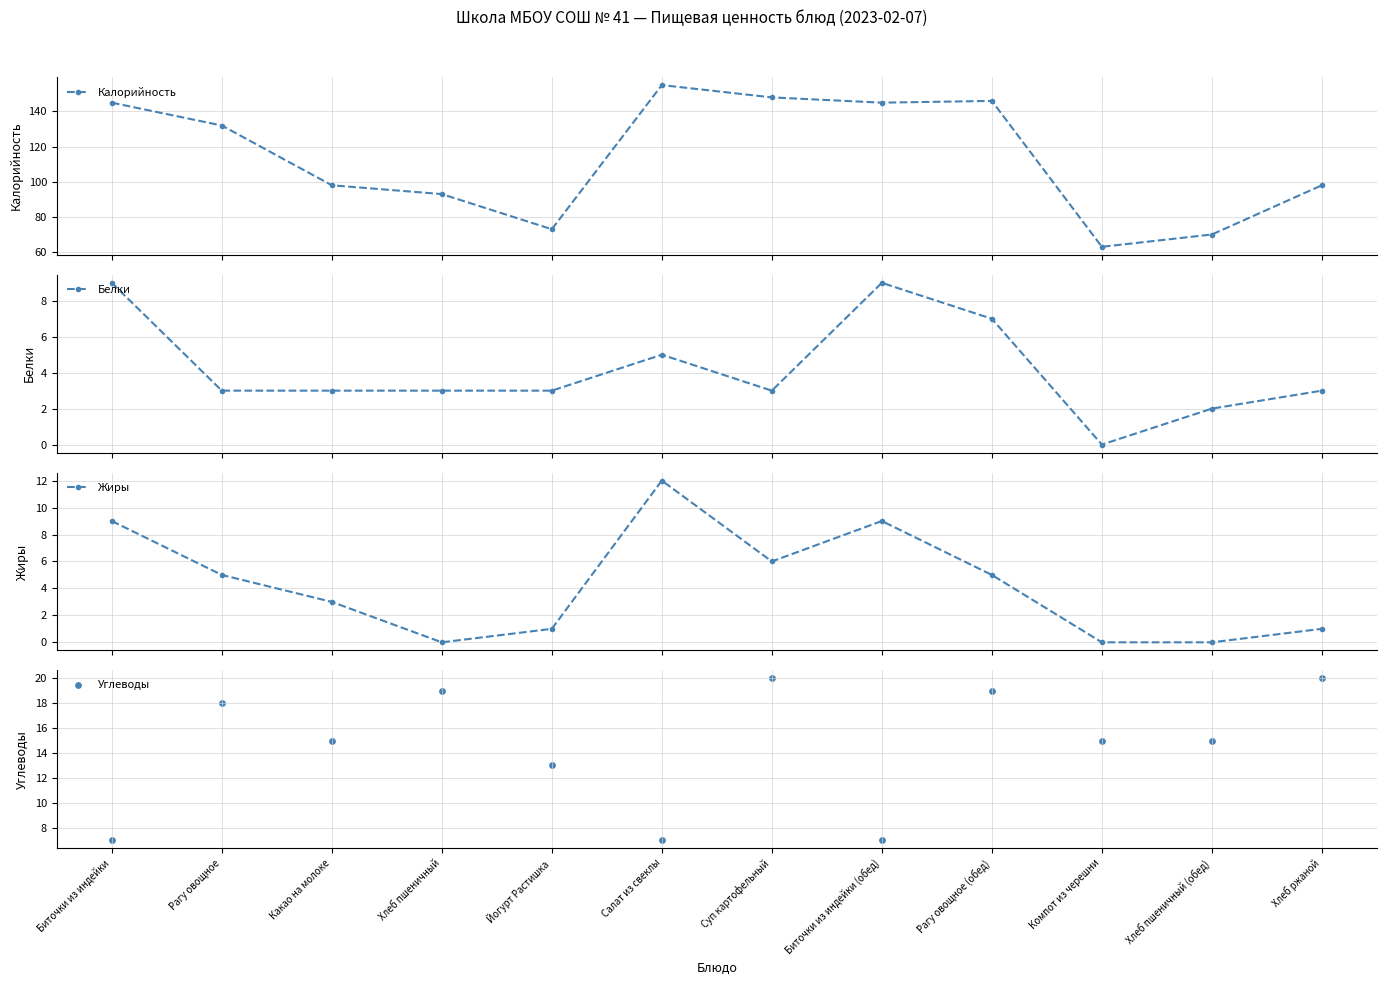

At which category is the sum across all series the highest?

Салат из свеклы